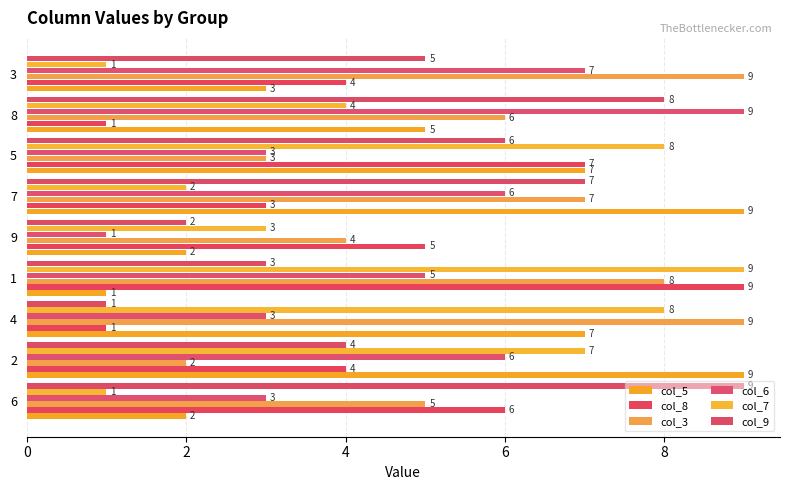

How many data points does each series have?

9